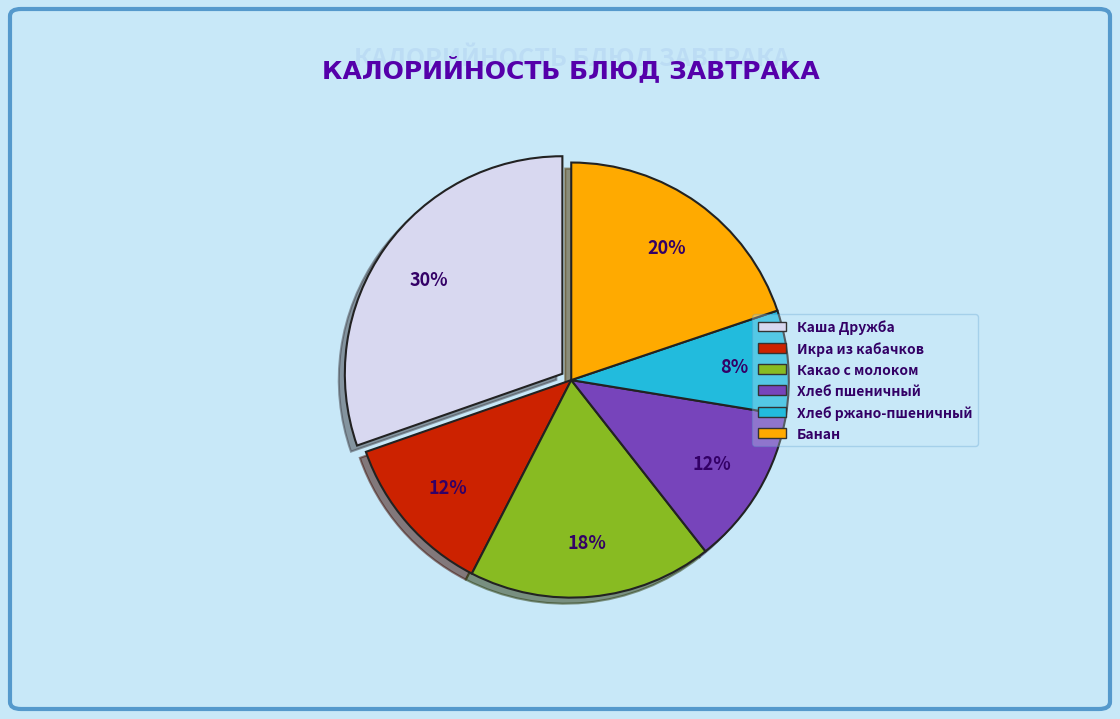

To the nearest percent, what is the average slice percentage?

17%